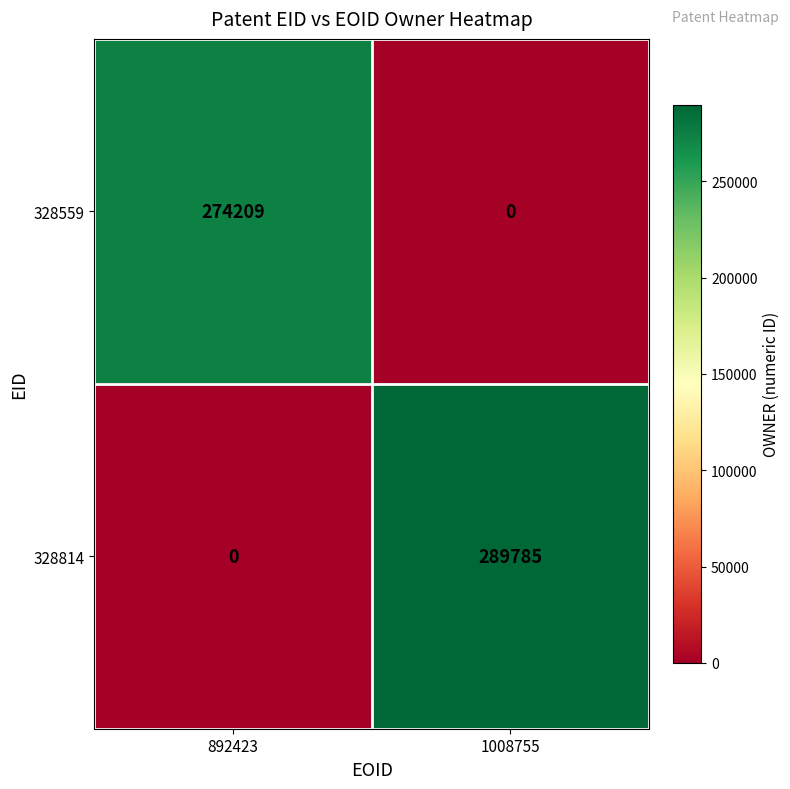

The value of 328559 at 892423 is 274209. True or false?

True